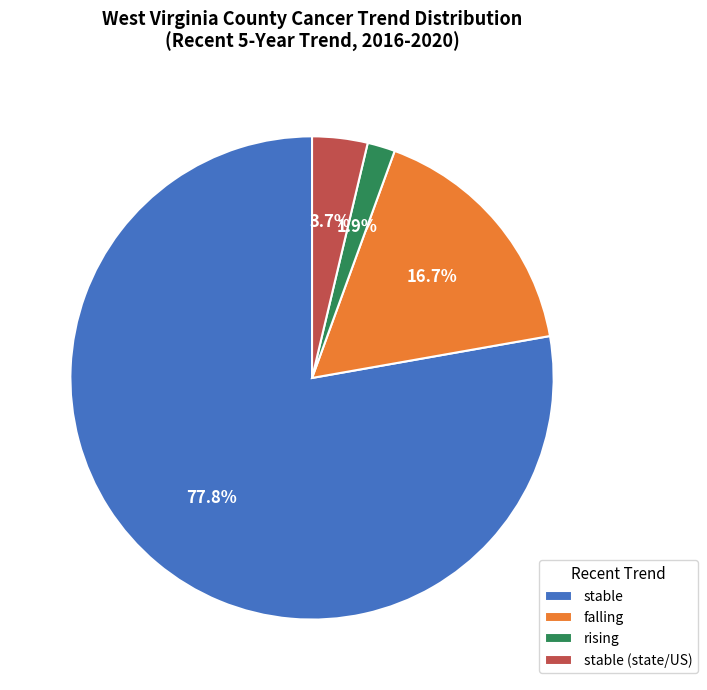

To the nearest percent, what is the average slice percentage?

25%